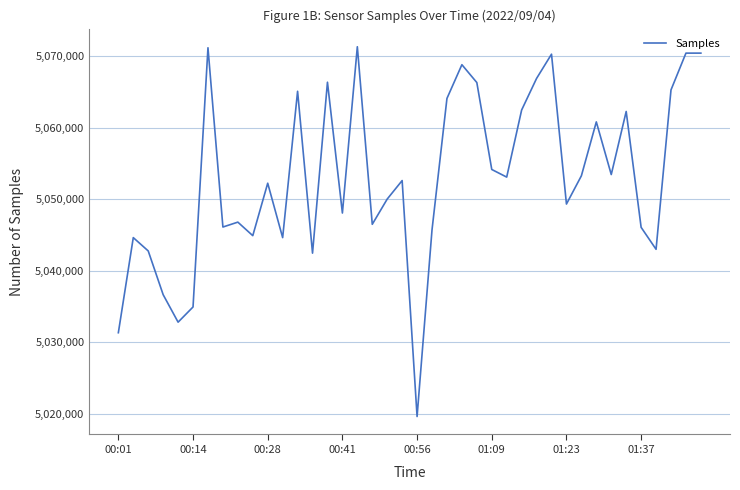

What is the smallest value displayed?

5019604